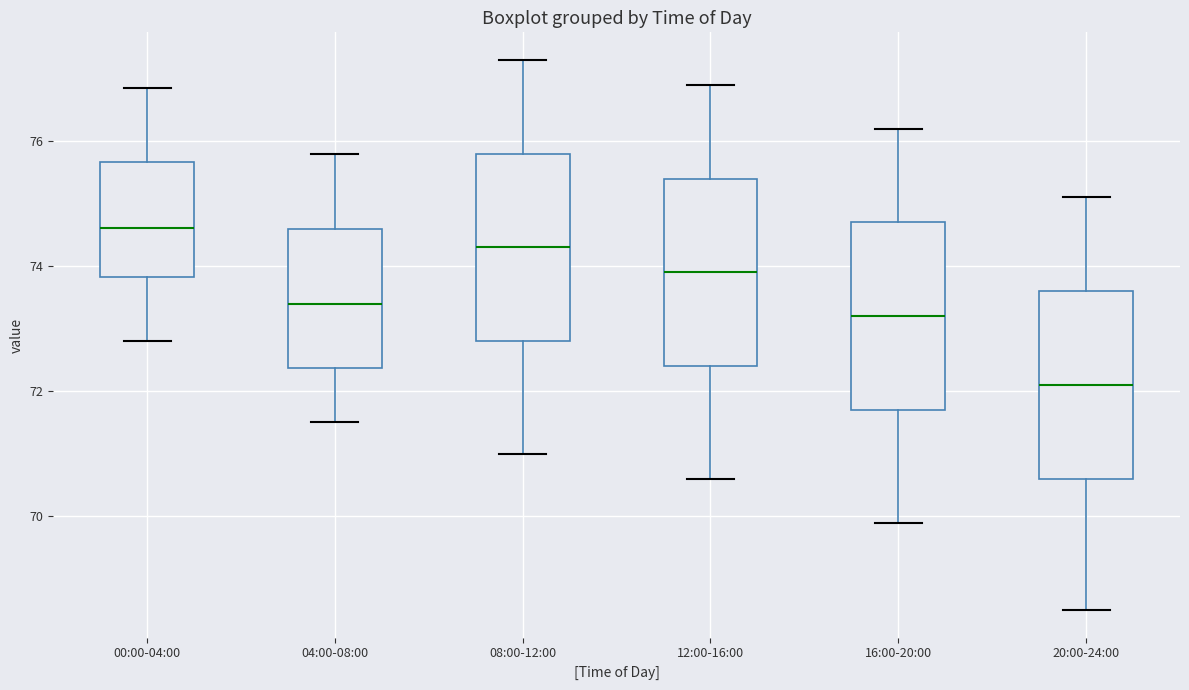

Where is the upper edge of the box for 16:00-20:00 on the y-axis? The values are not printed on the chart, so give them approximately, as read against the axis.

74.8